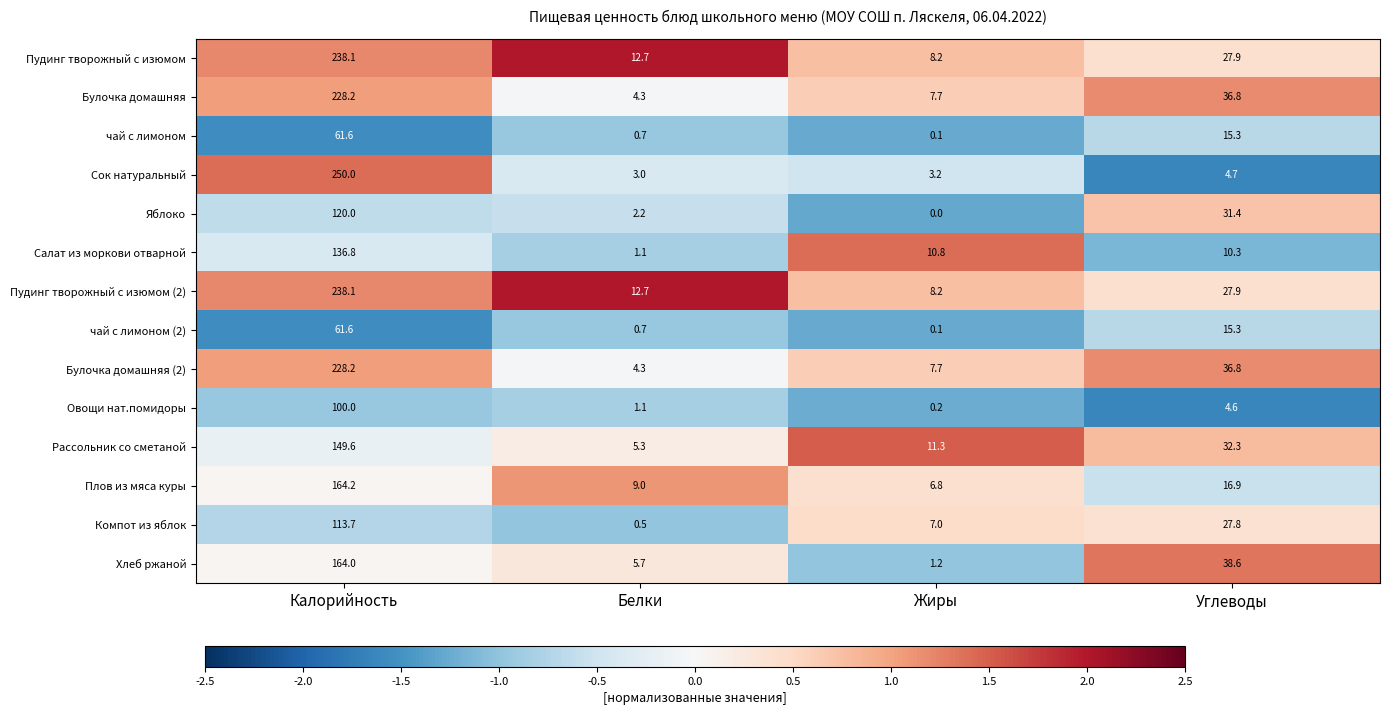

What is the difference between the maximum and minimum values in the чай с лимоном series?

61.5